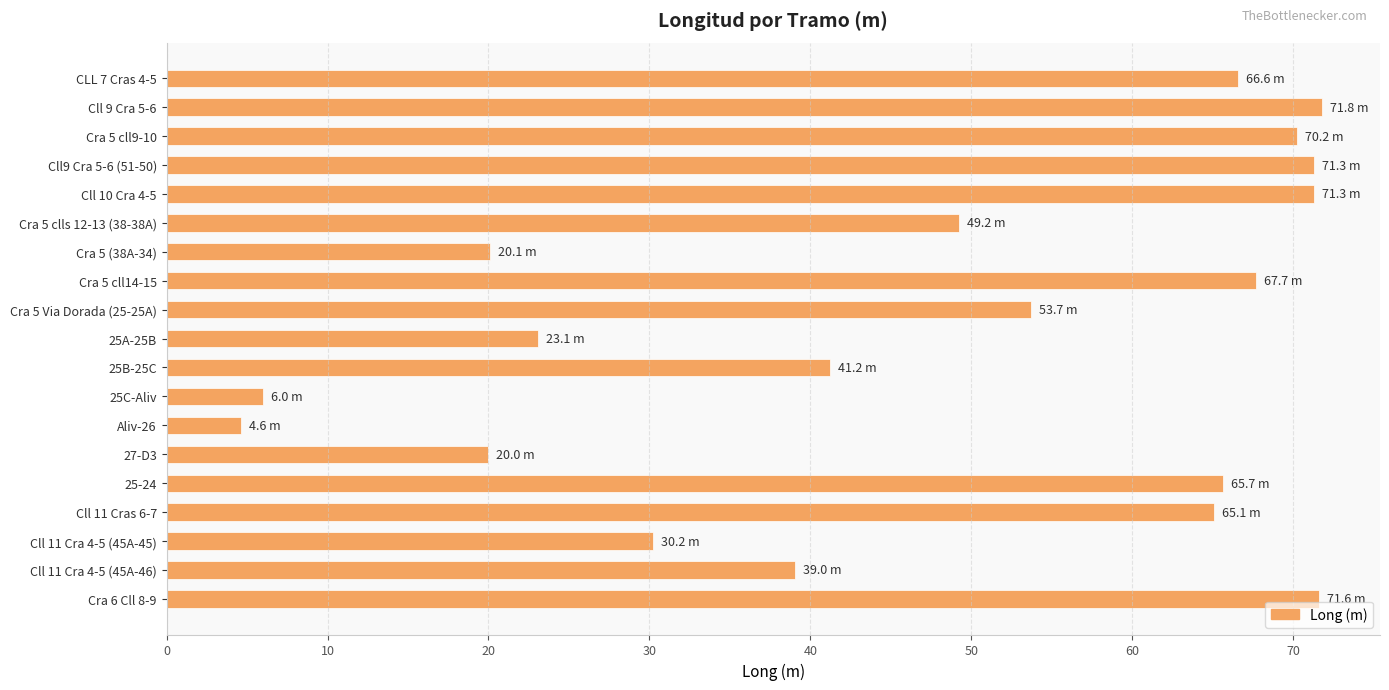

Where is the data nearest to the value 38?

Cll 11 Cra 4-5 (45A-46)